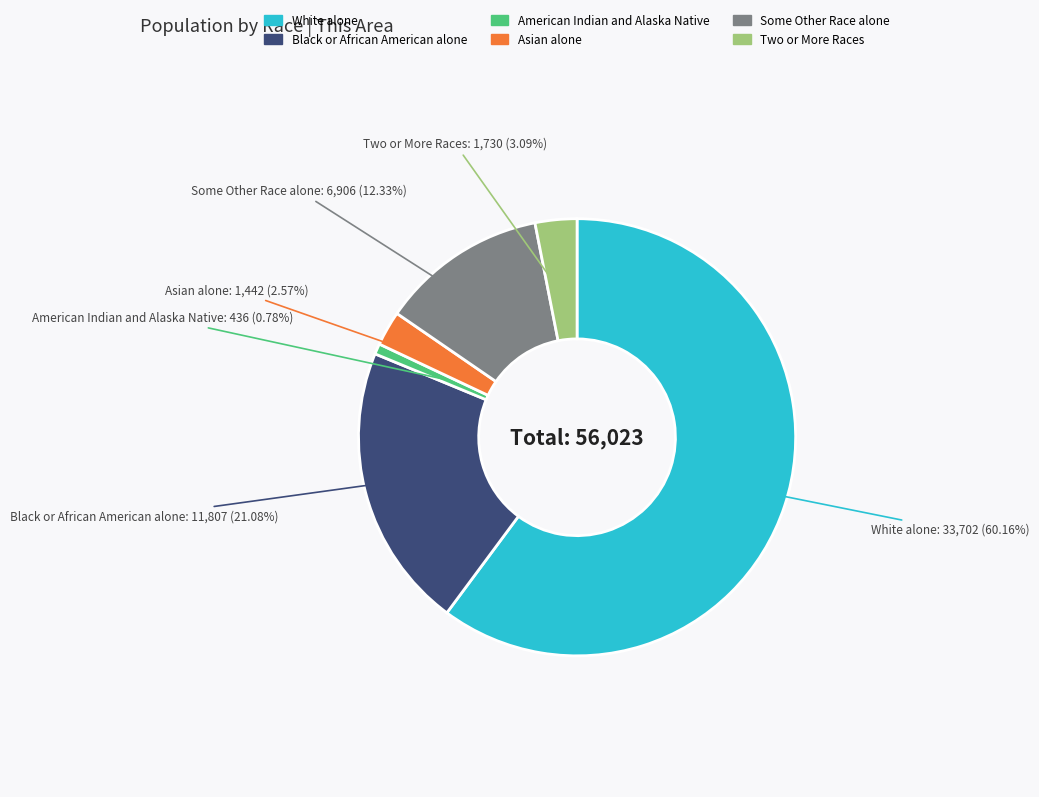

What portion of the pie excludes Black or African American alone?

78.9%